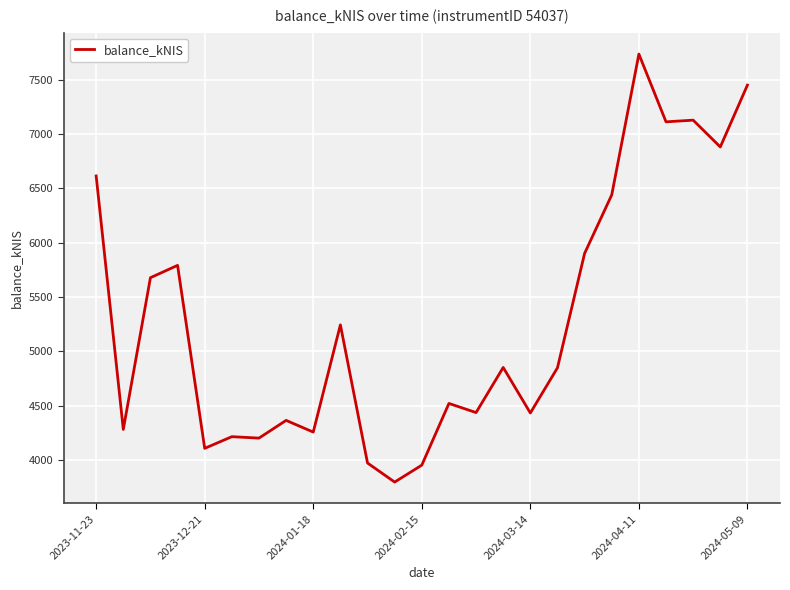

What is the smallest value displayed?

3797.7